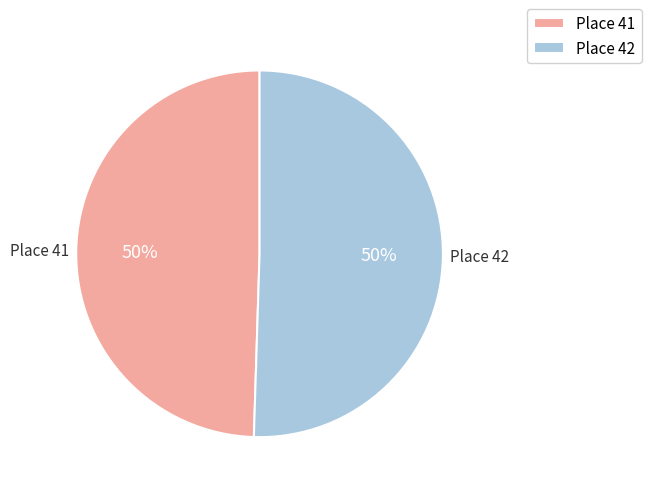

Do Place 41 and Place 42 together represent more than half of the pie?

Yes